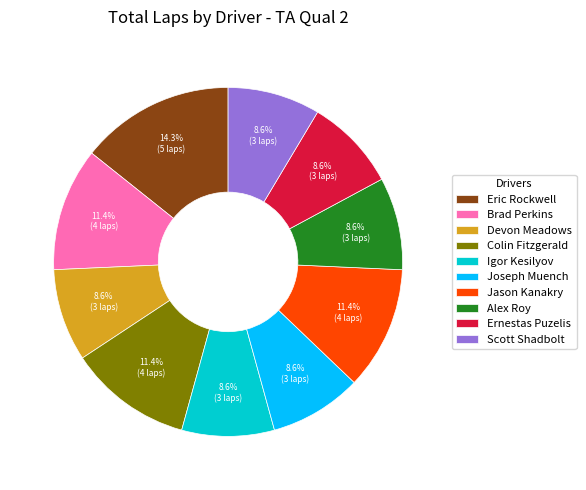

Count the number of slices in the pie.

10